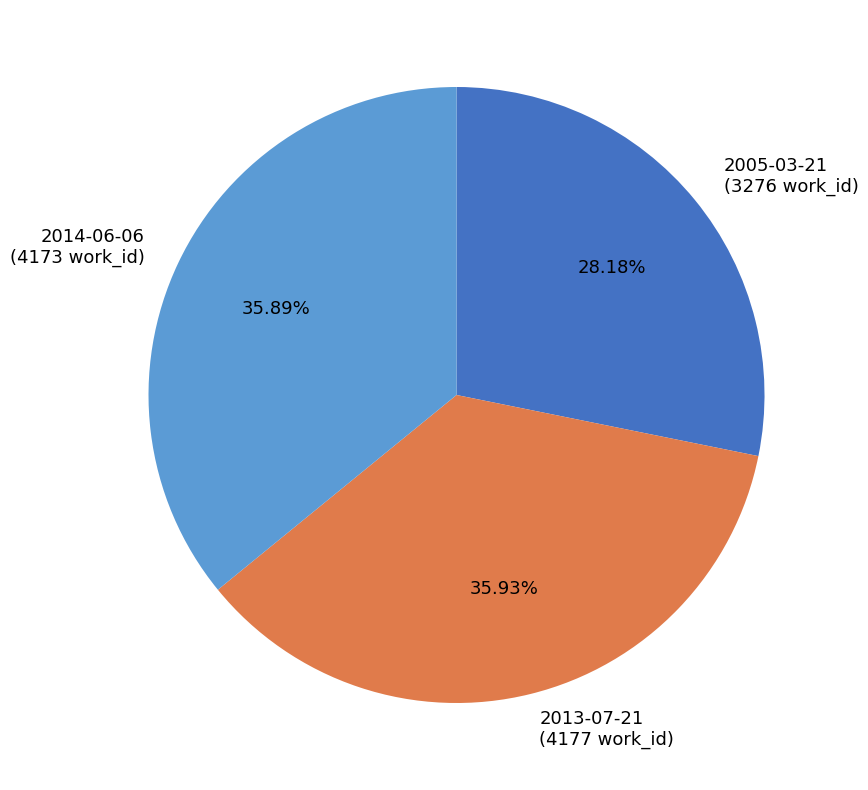

What percentage is the 2013-07-21 slice, to the nearest percent?

36%